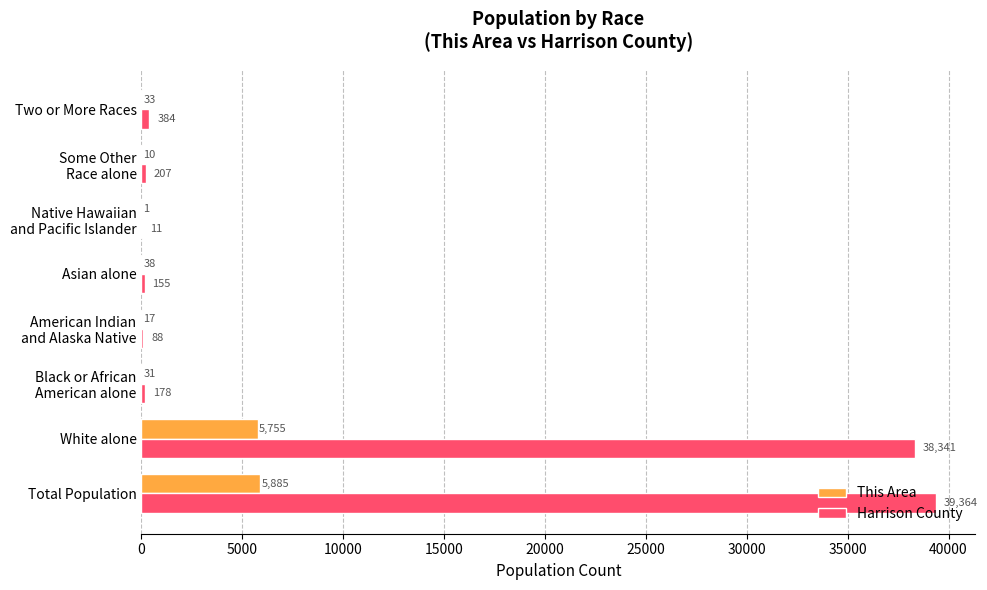

Where is Harrison County nearest to the value 19687?

White alone